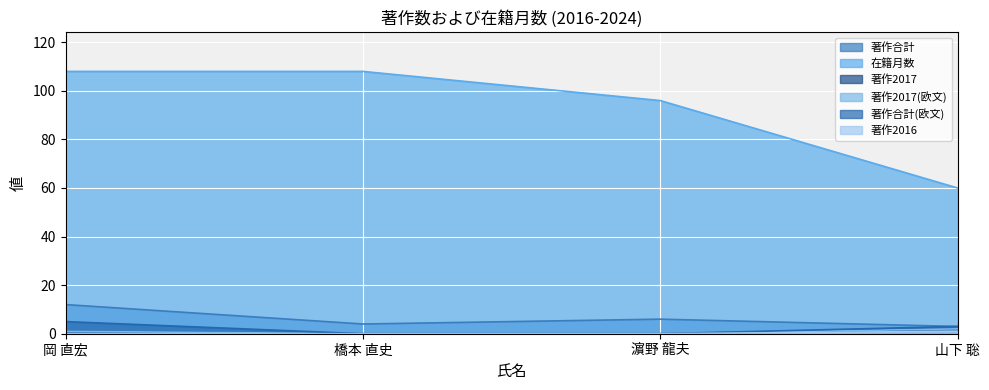

How many lines are shown in the chart?

6